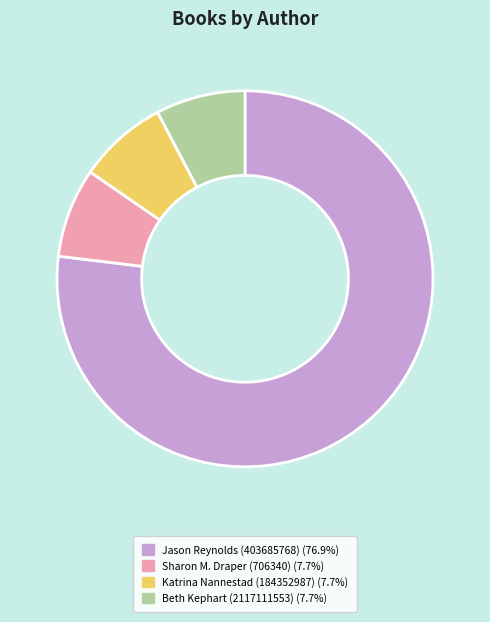

Does any single category account for the majority?

Yes